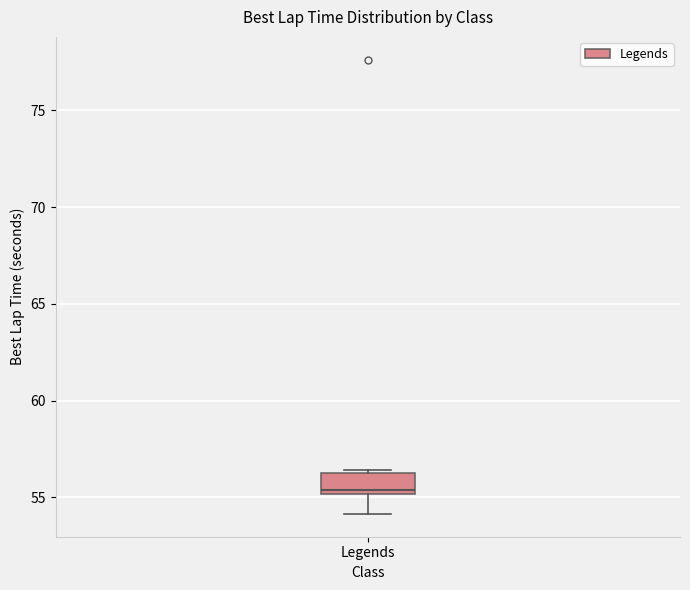

Where does the lower whisker of the box for Legends end on the y-axis? The values are not printed on the chart, so give them approximately, as read against the axis.

54.0